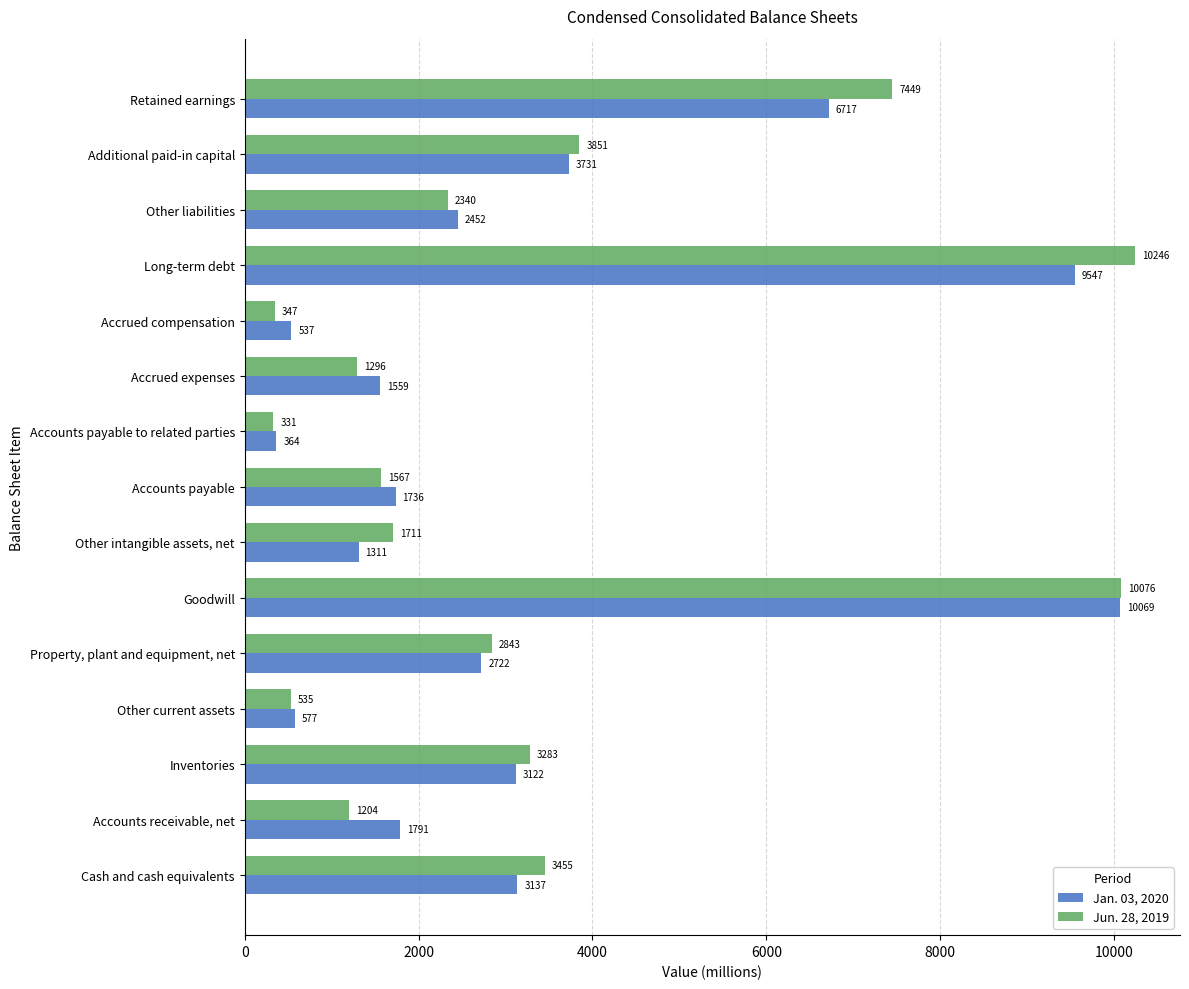

How many values in the Jan. 03, 2020 series are below 2452?

7